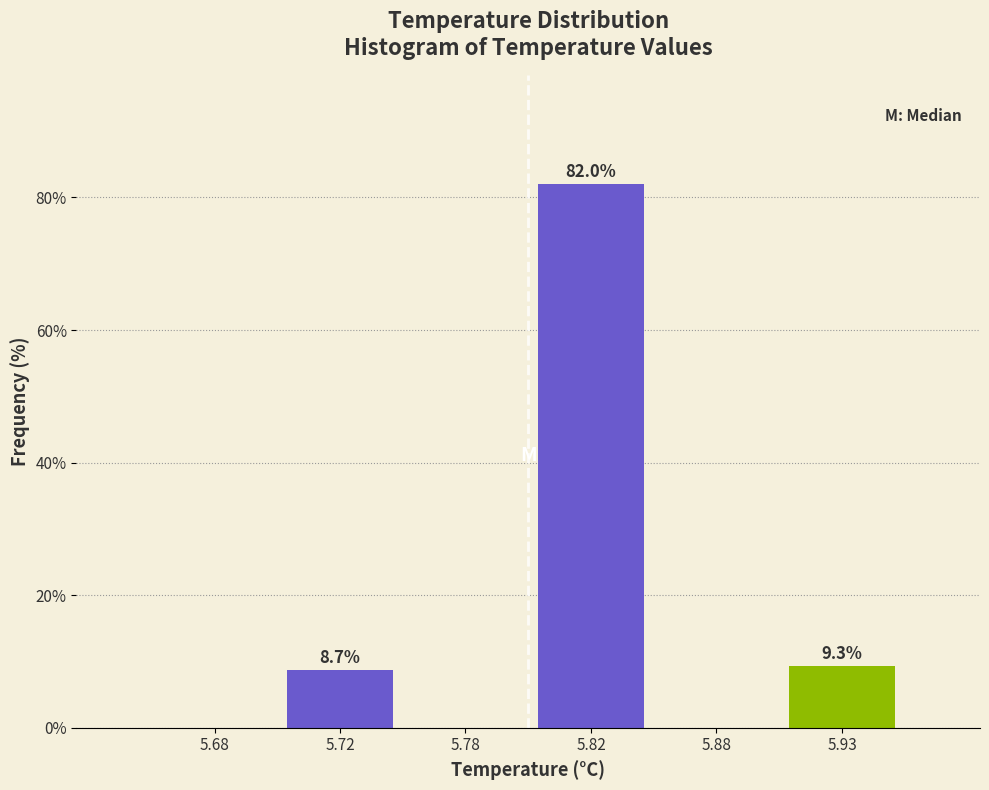

Reading left to right, list all the values displayed in this chart.

5.68=0.0	5.72=8.7	5.78=0.0	5.82=82.0	5.88=0.0	5.93=9.3